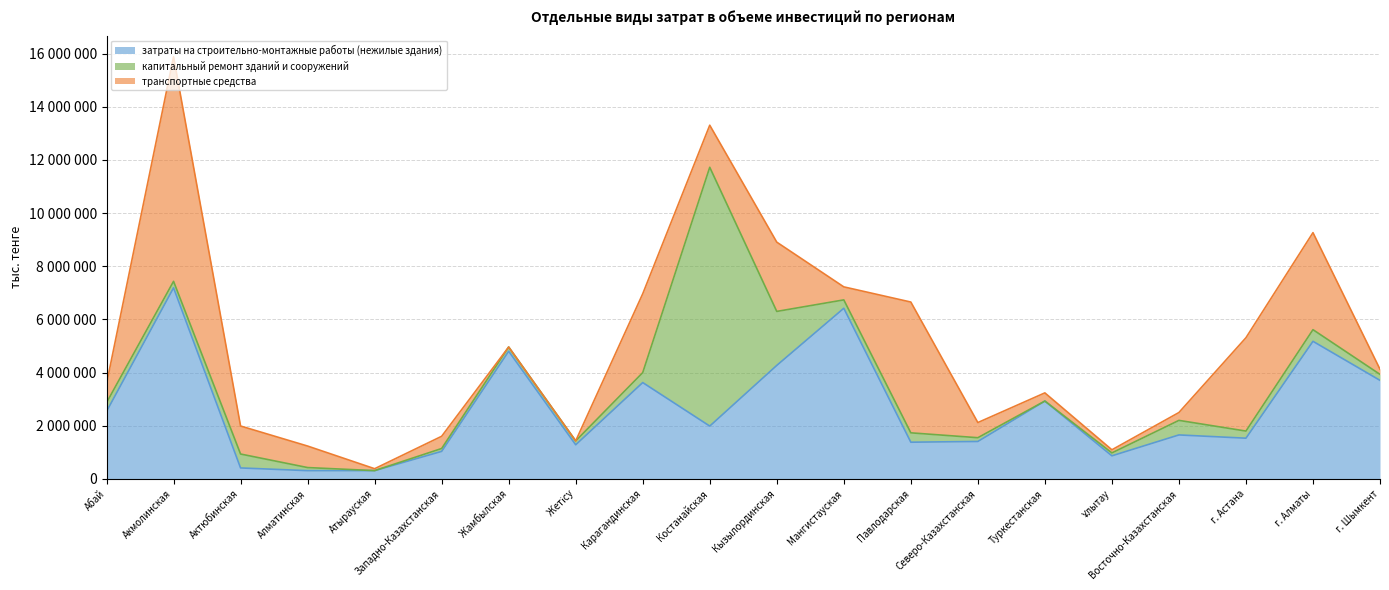

How many lines are shown in the chart?

3